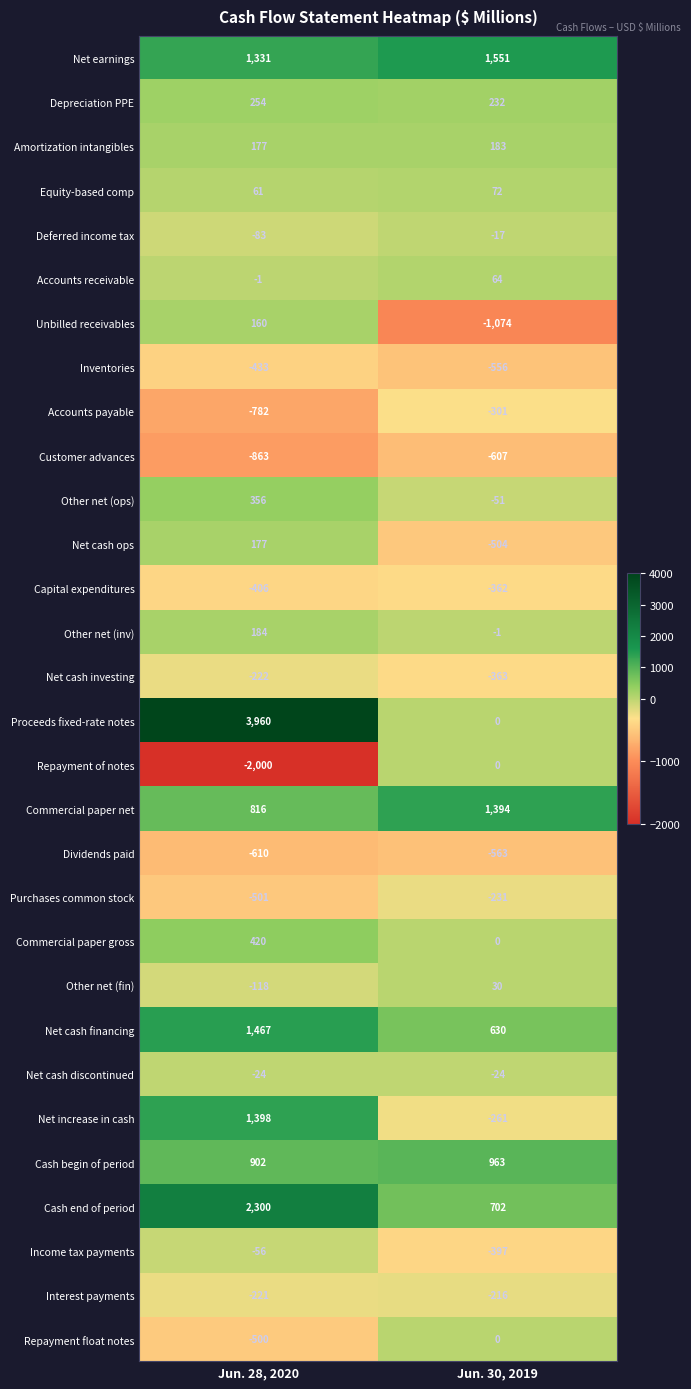

Read the Commercial paper net value at Jun. 28, 2020.

816